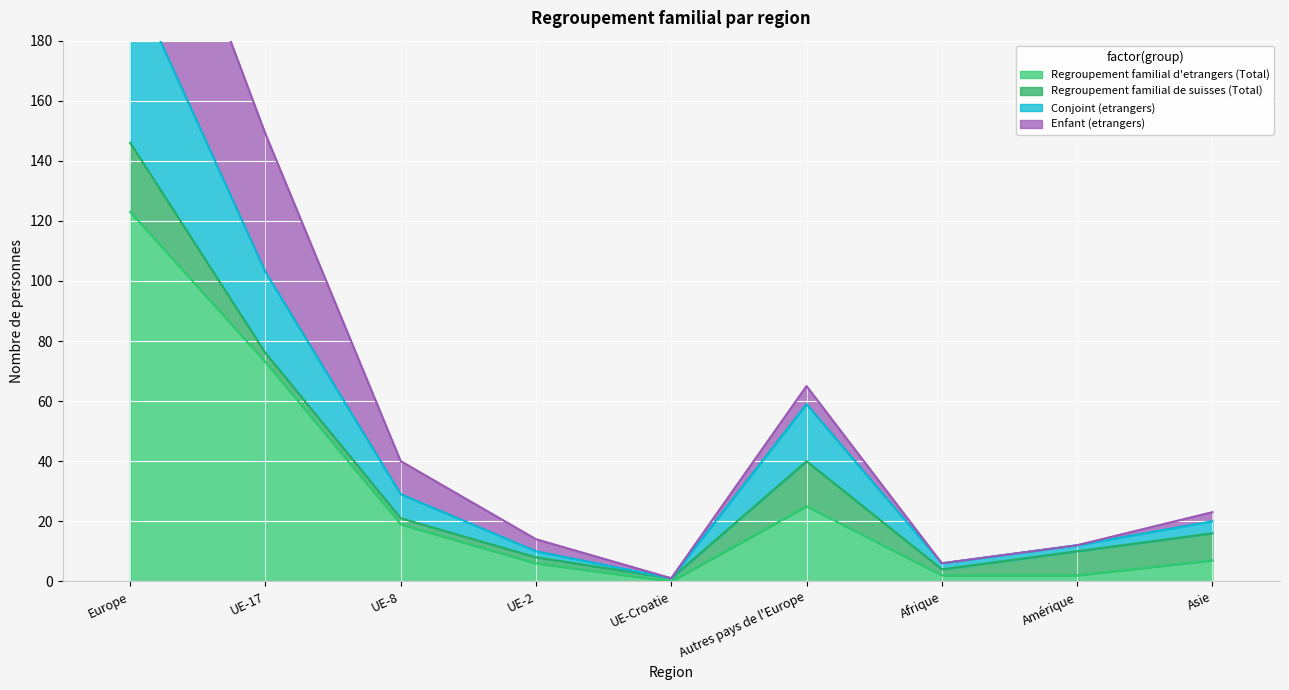

Which series has the largest total across all categories?

Enfant (etrangers)